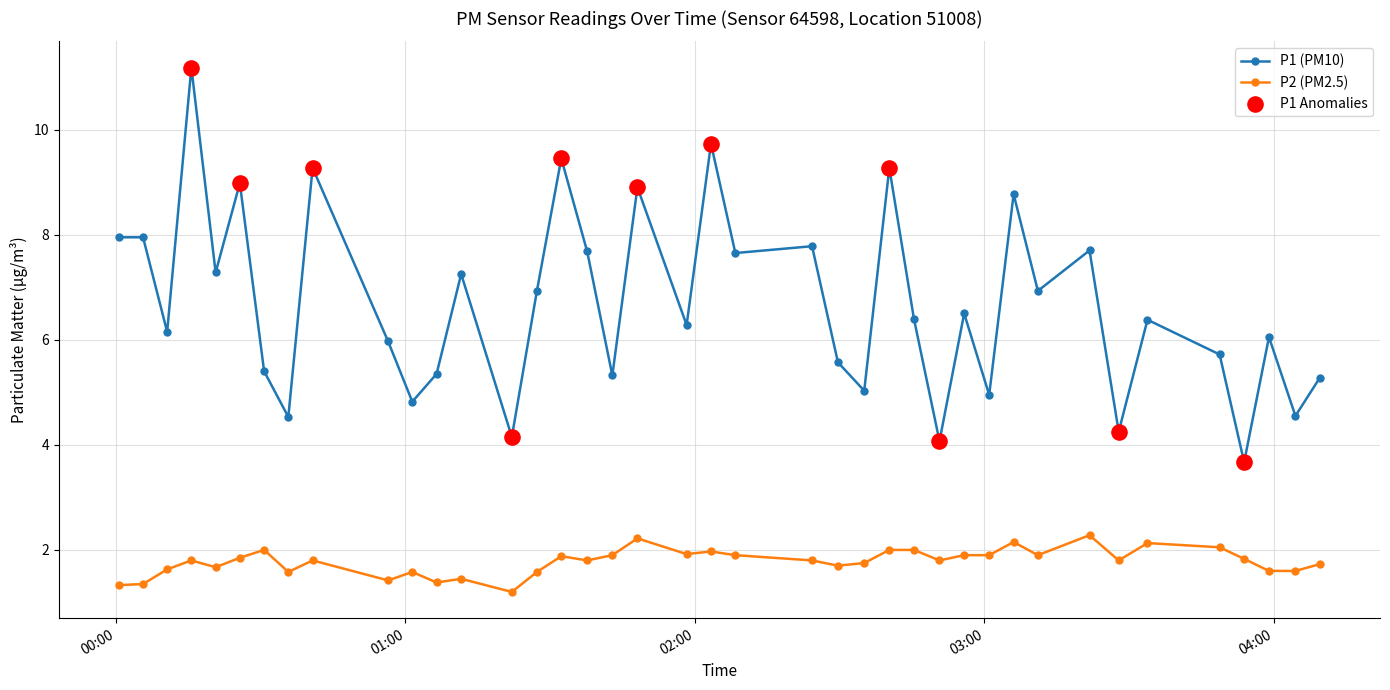

Which series has the largest range (max minus min)?

P1 (PM10)